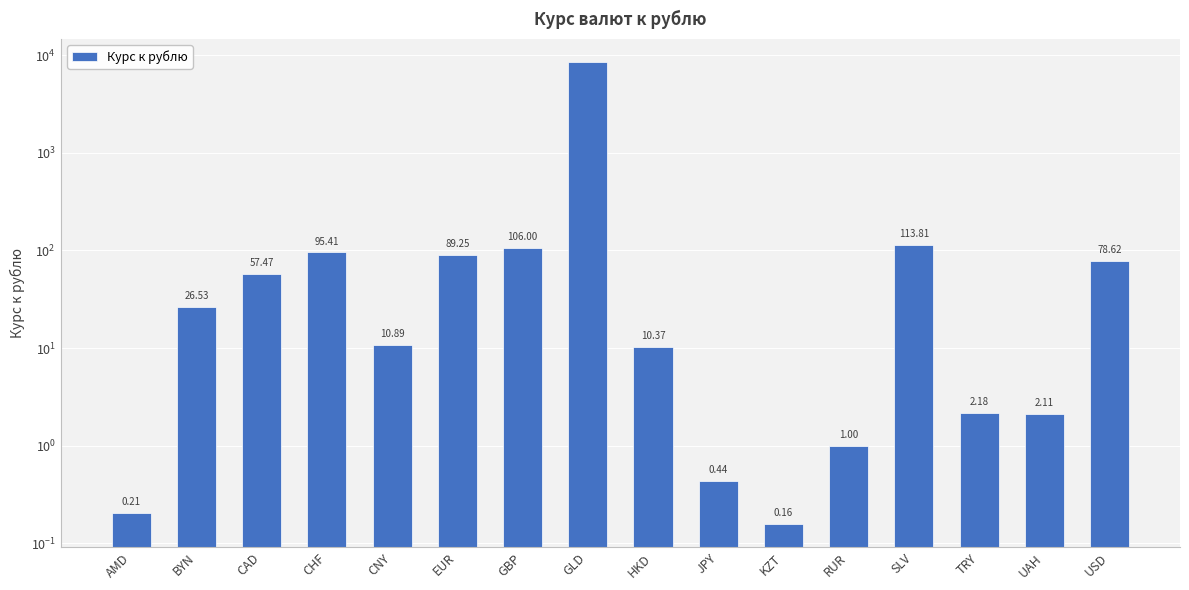

Reading left to right, list all the values displayed in this chart.

0.2	26.5	57.5	95.4	10.9	89.3	106.0	8476.0	10.4	0.4	0.2	1.0	113.8	2.2	2.1	78.6